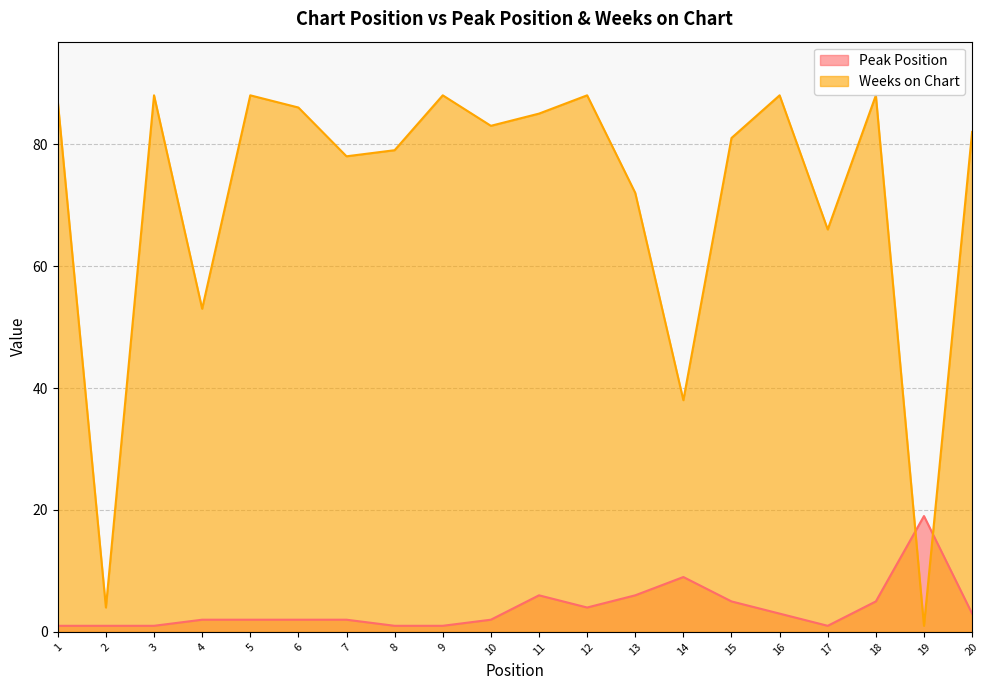

Does the chart display data point markers on the line(s)?

No